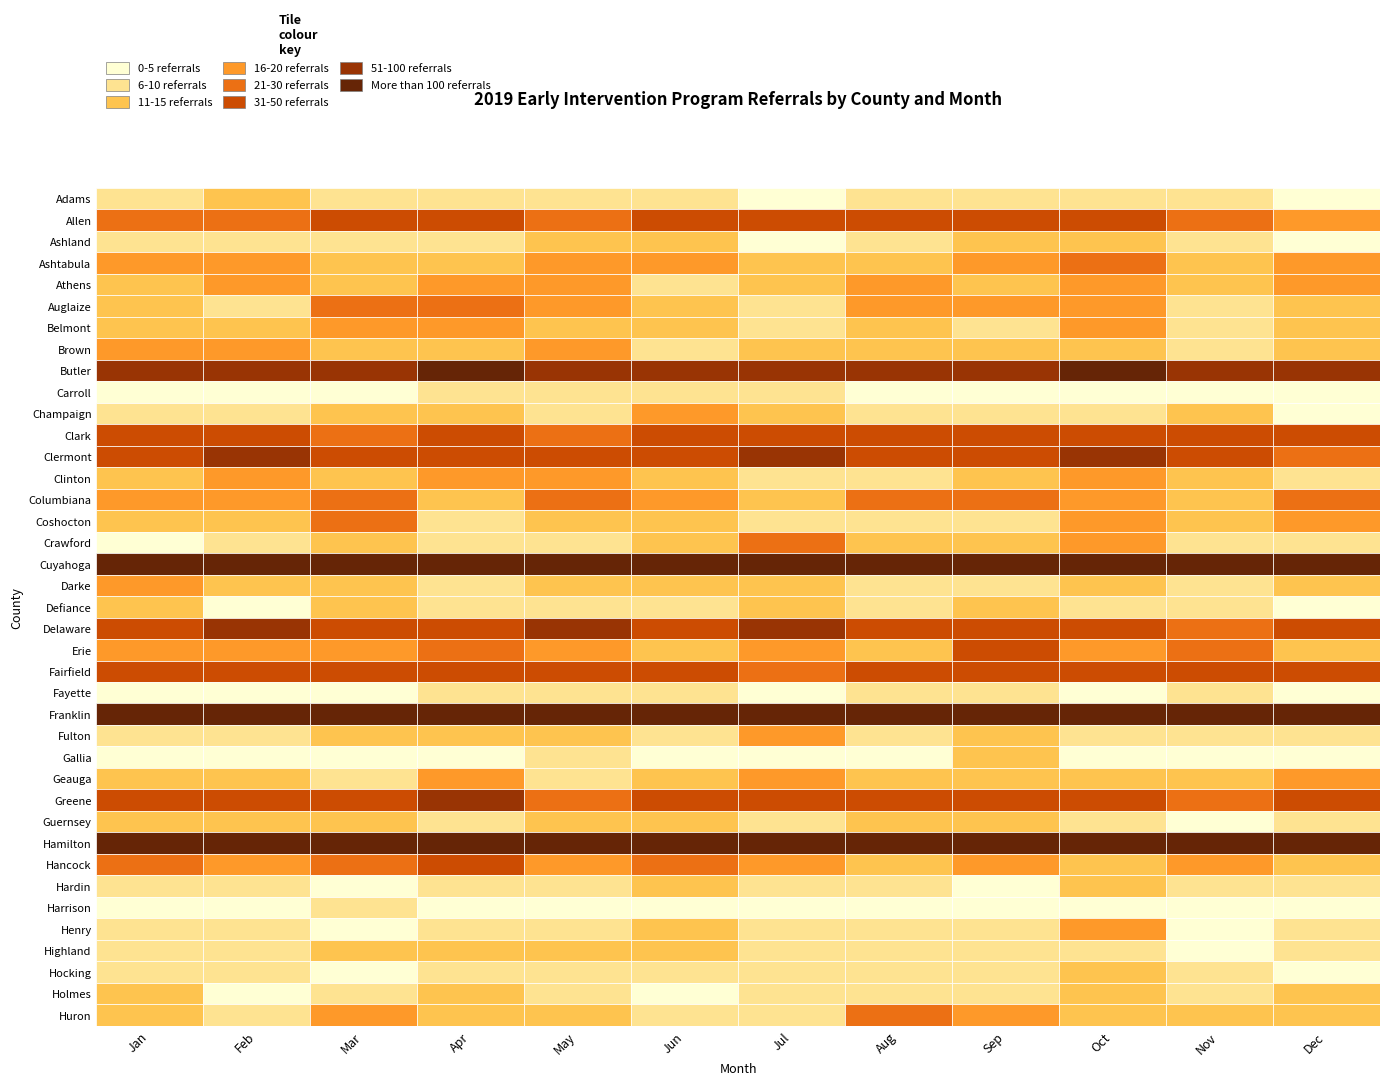

What is the highest value of the Hamilton series?

181